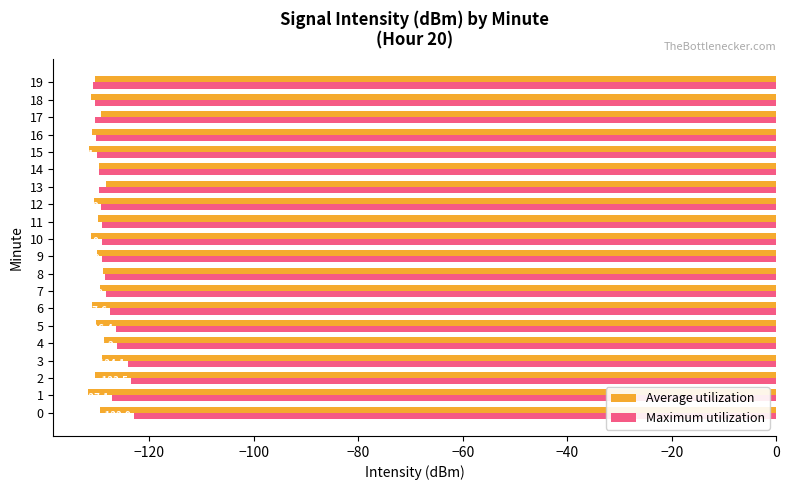

What is the average value of the Maximum utilization series?

-128.1